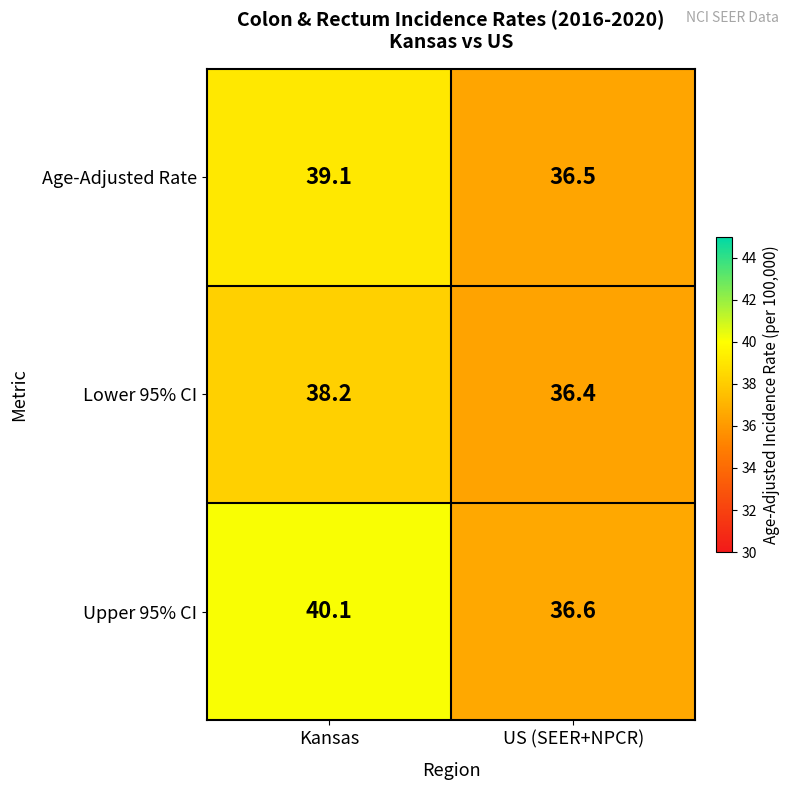

The value of Lower 95% CI at Kansas is 38.2. True or false?

True